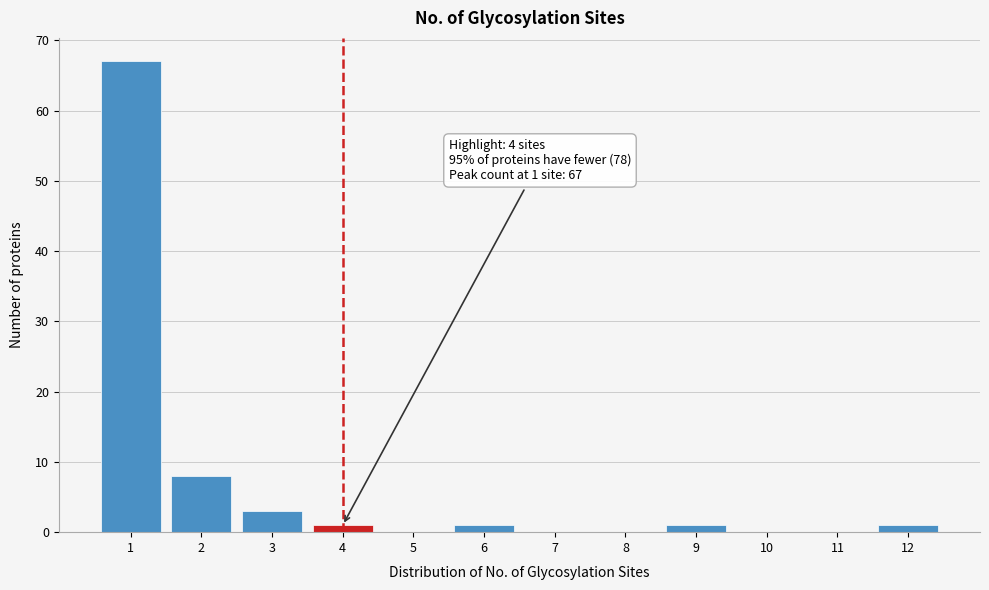

Over which range of the x-axis is the bar tallest?

0.5 to 1.5